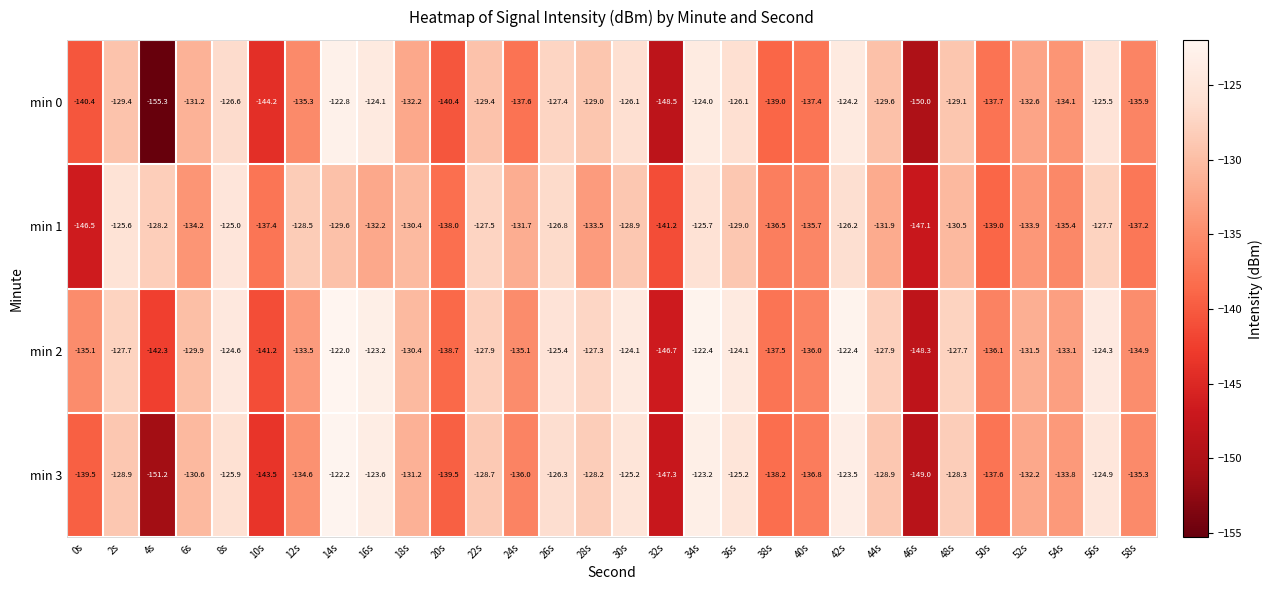

What is the maximum value shown in the chart?

-122.0